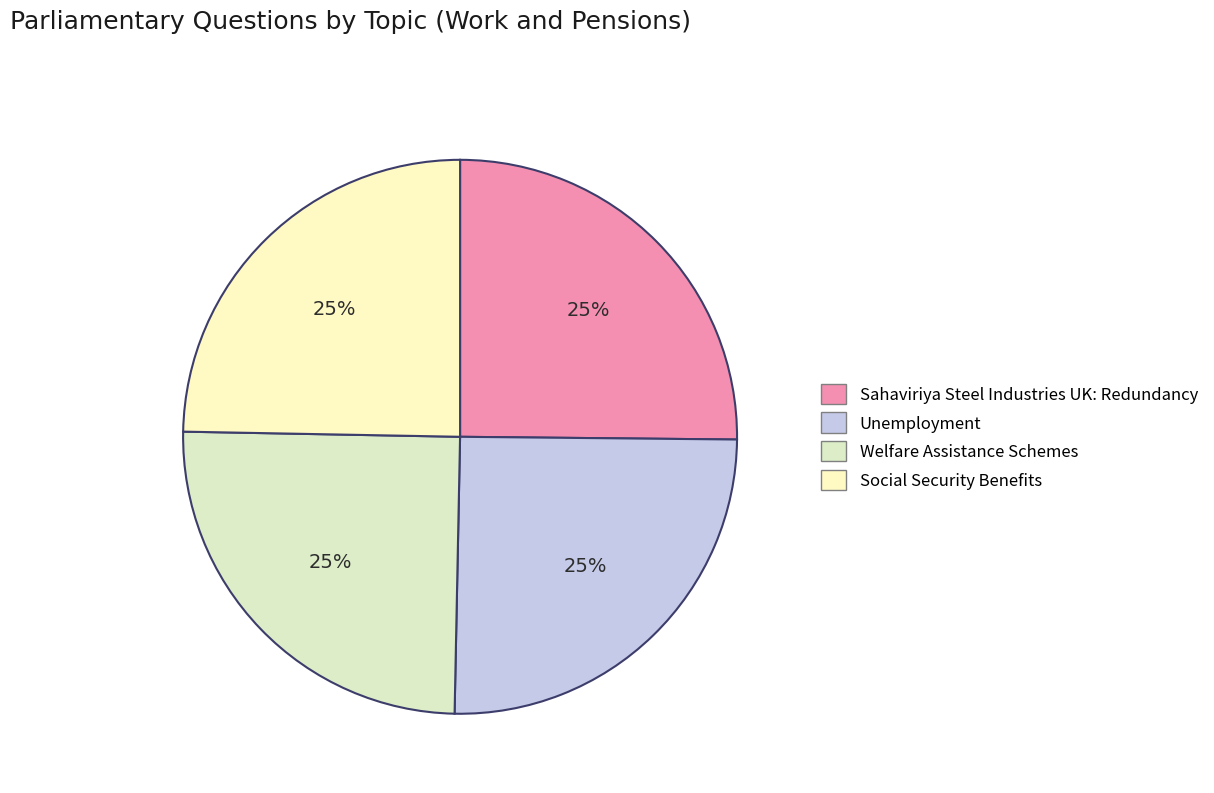

Does any single category account for the majority?

No